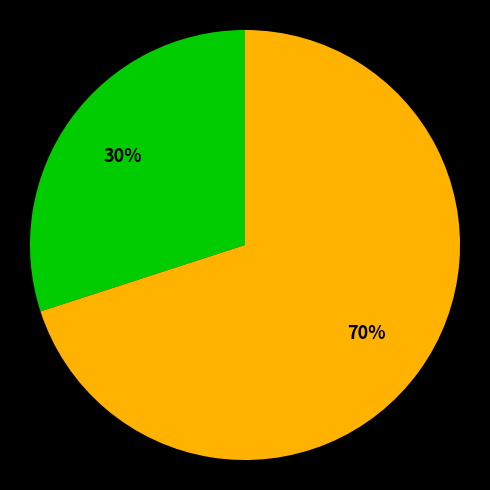

To the nearest percent, what is the difference between the largest and smallest slice percentages?

40%